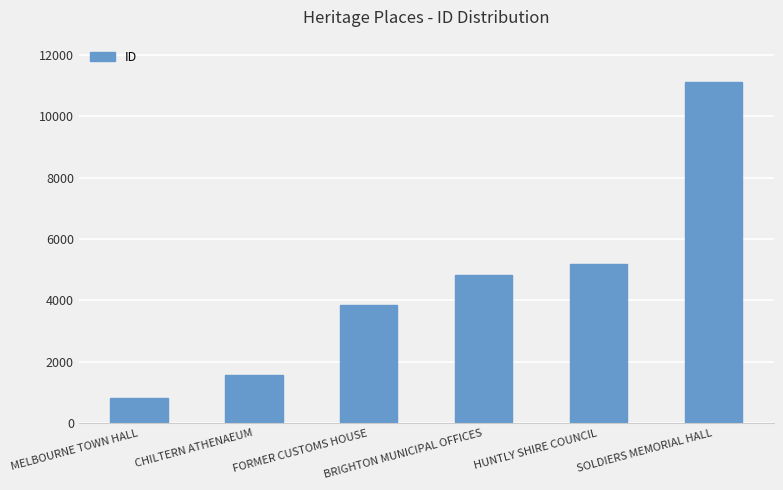

What is the difference between the second highest and second lowest values?

3608